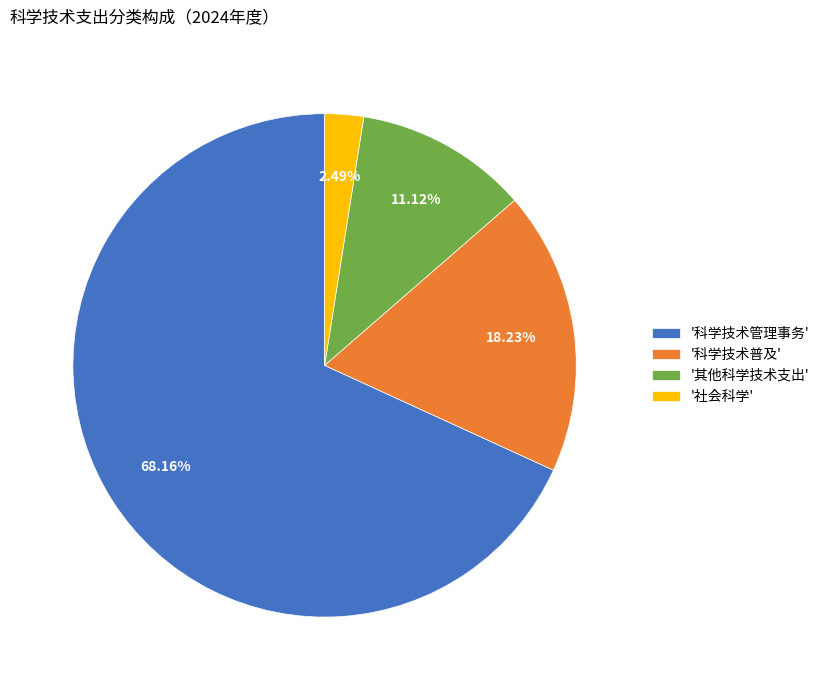

Which slice is the smallest?

'社会科学'